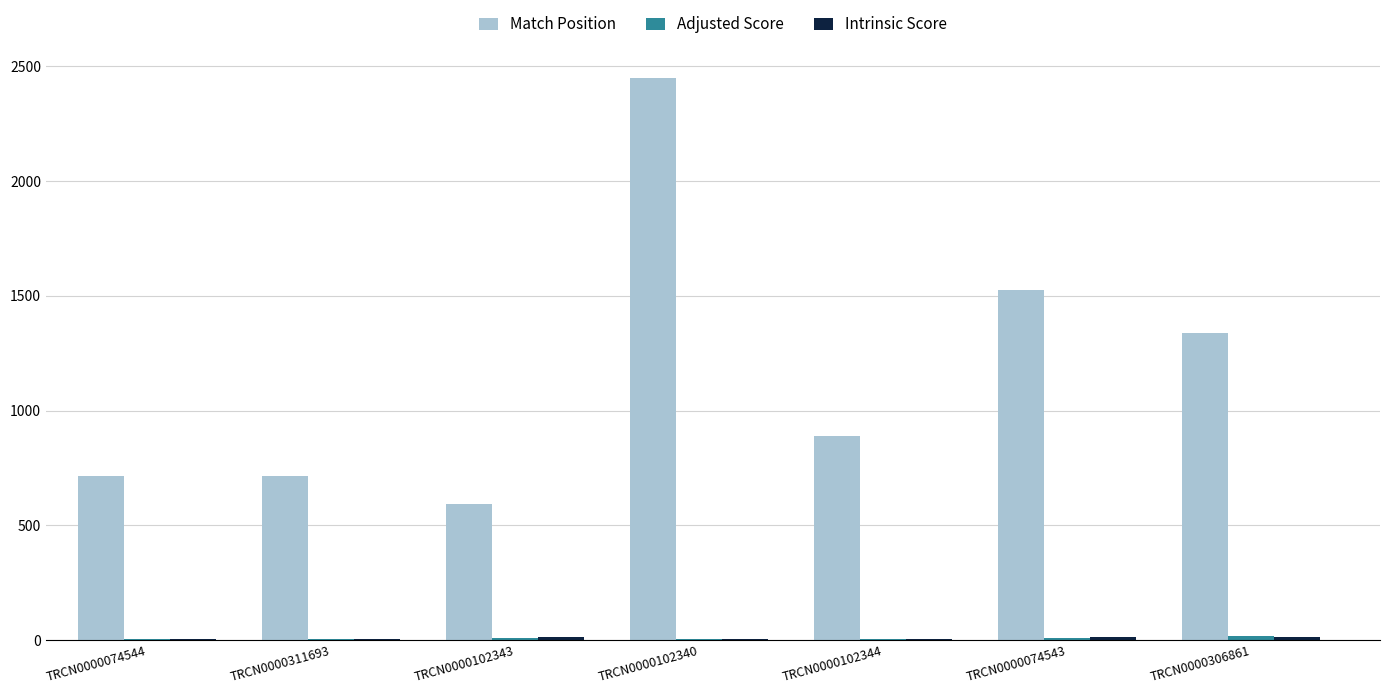

True or false: Match Position has a value of 371.7 at TRCN0000311693.

False